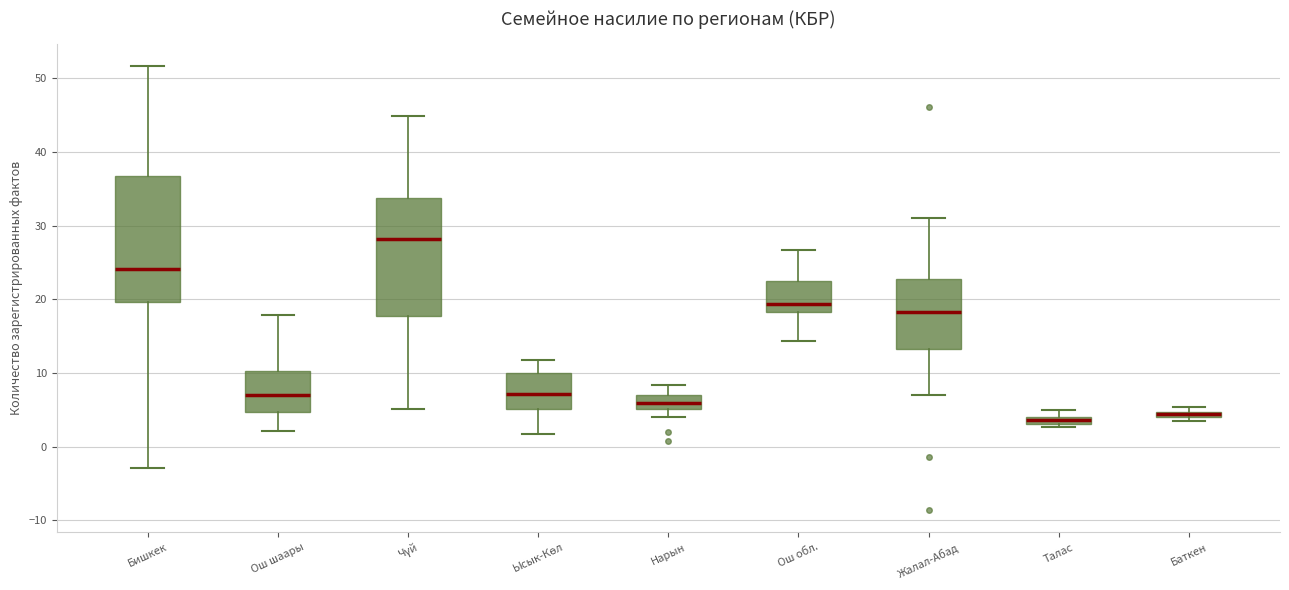

Where is the upper edge of the box for Чүй on the y-axis? The values are not printed on the chart, so give them approximately, as read against the axis.

34